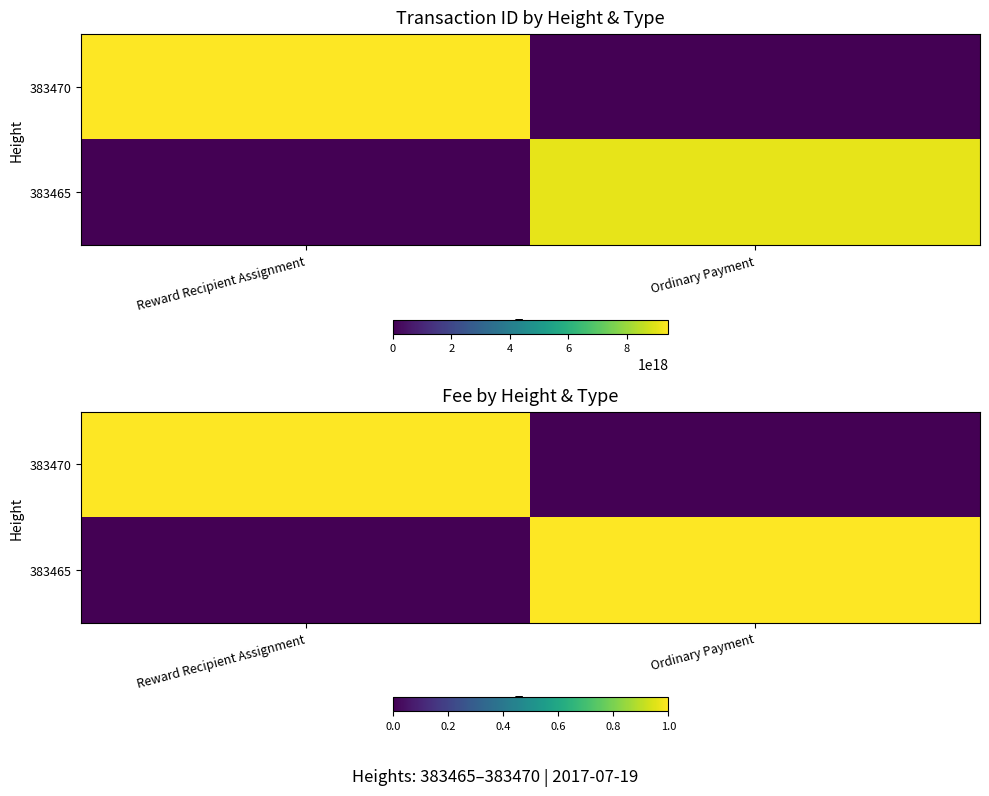

What is the difference between the highest and lowest values at Reward Recipient Assignment?

1